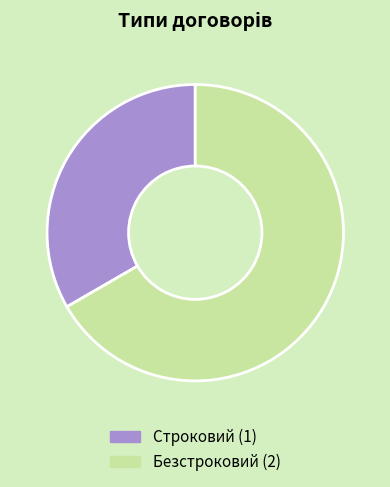

Is the sum of Безстроковий and Строковий greater than half?

Yes